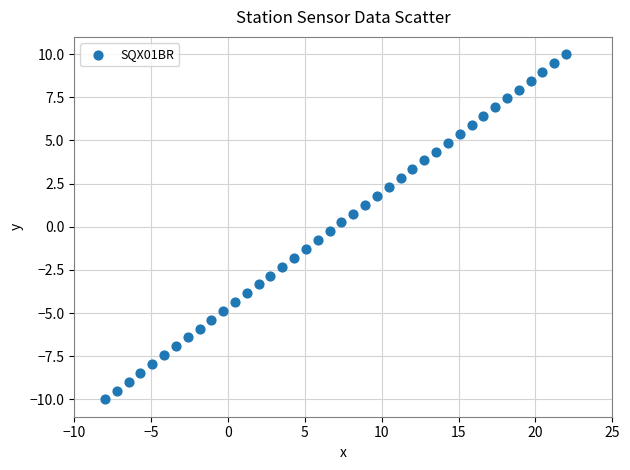

What is the range of Y values (max minus min)?

20.0